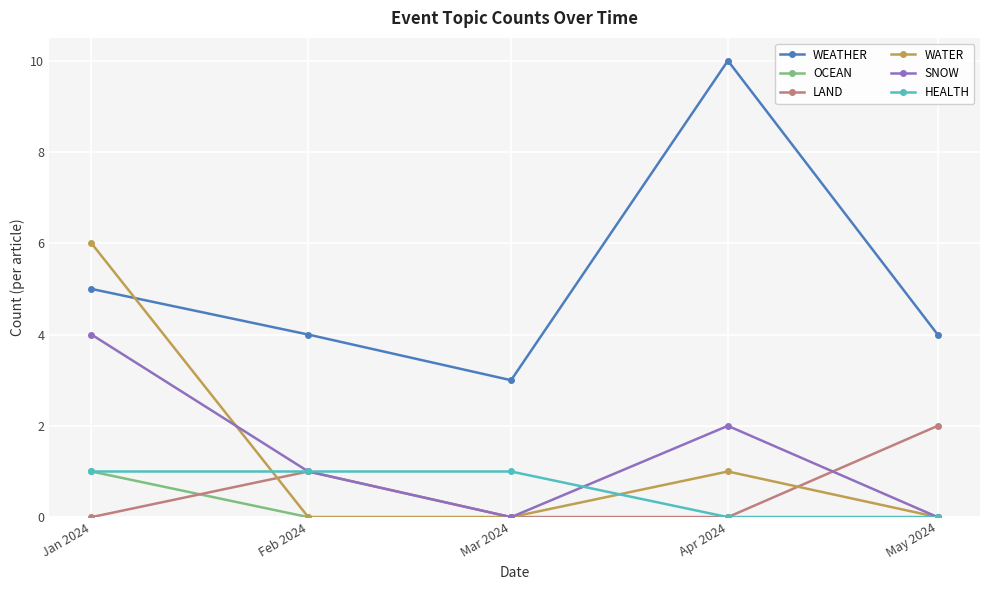

What is the total value across all series at Jan 2024?

17